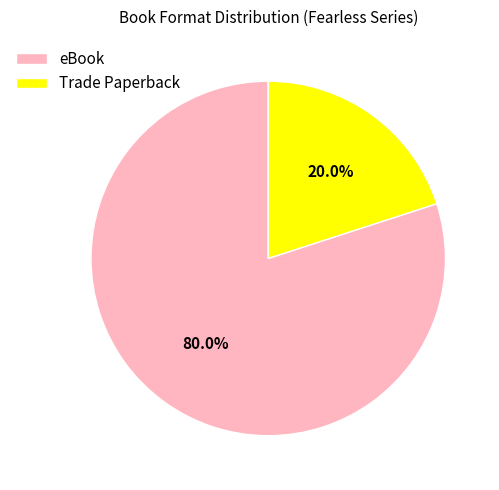

What is the largest slice in the pie chart?

eBook